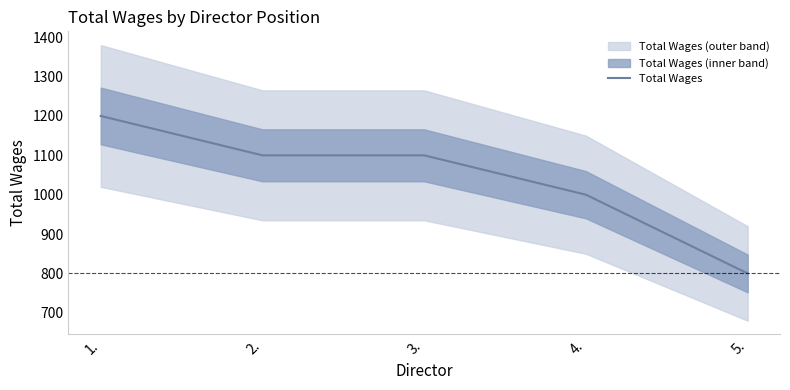

Is this an area chart (filled region under the line)?

No